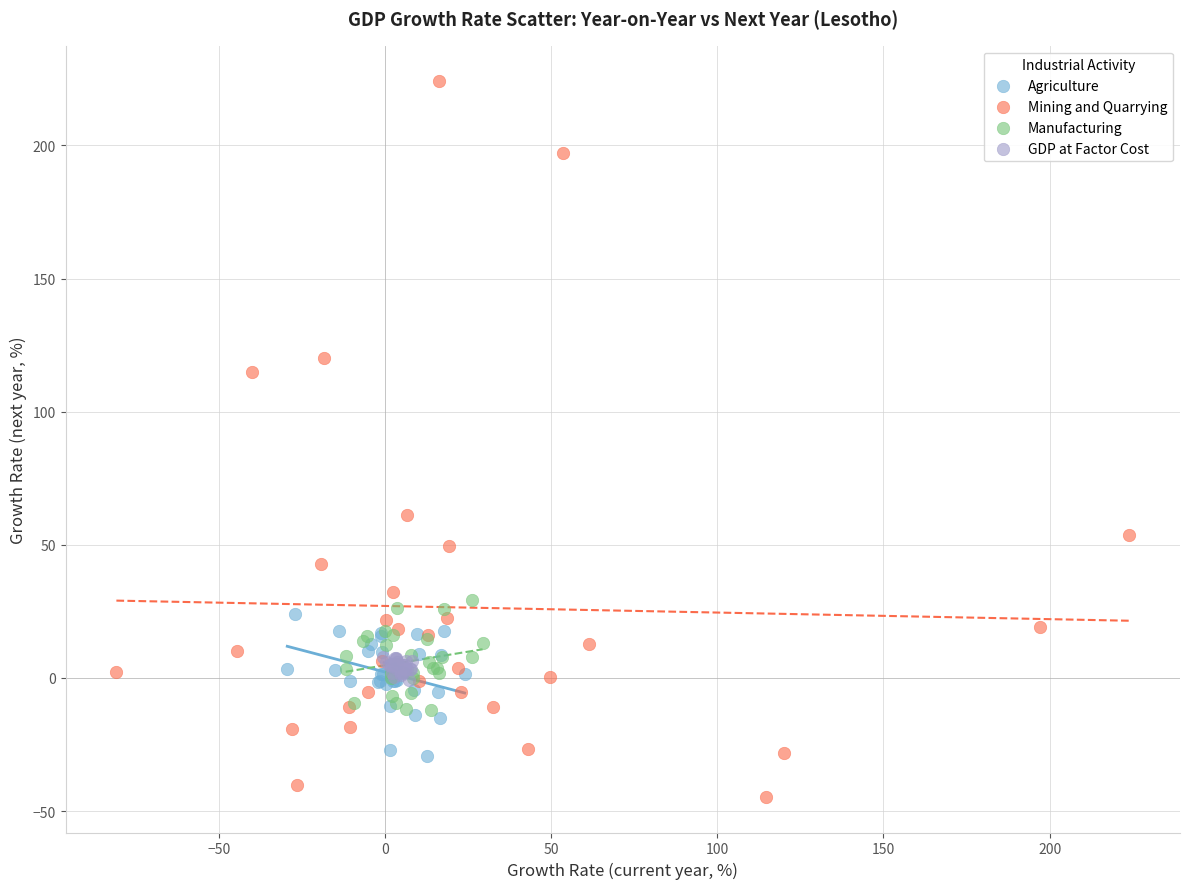

Which series has the largest Y range (max minus min)?

Mining and Quarrying